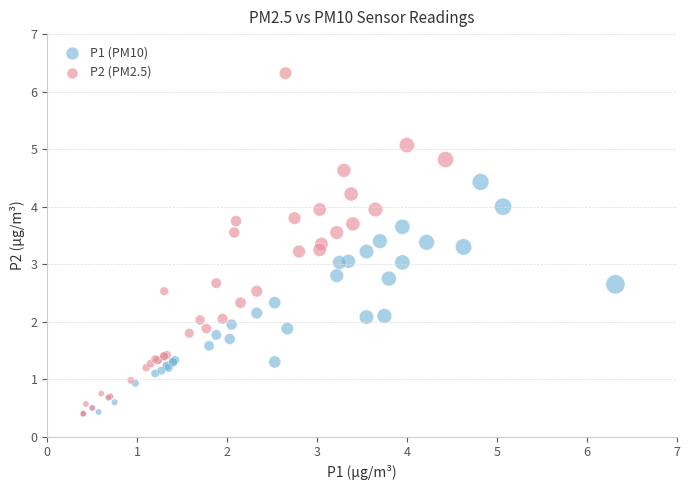

Which series contains the highest Y value?

P2 (PM2.5)